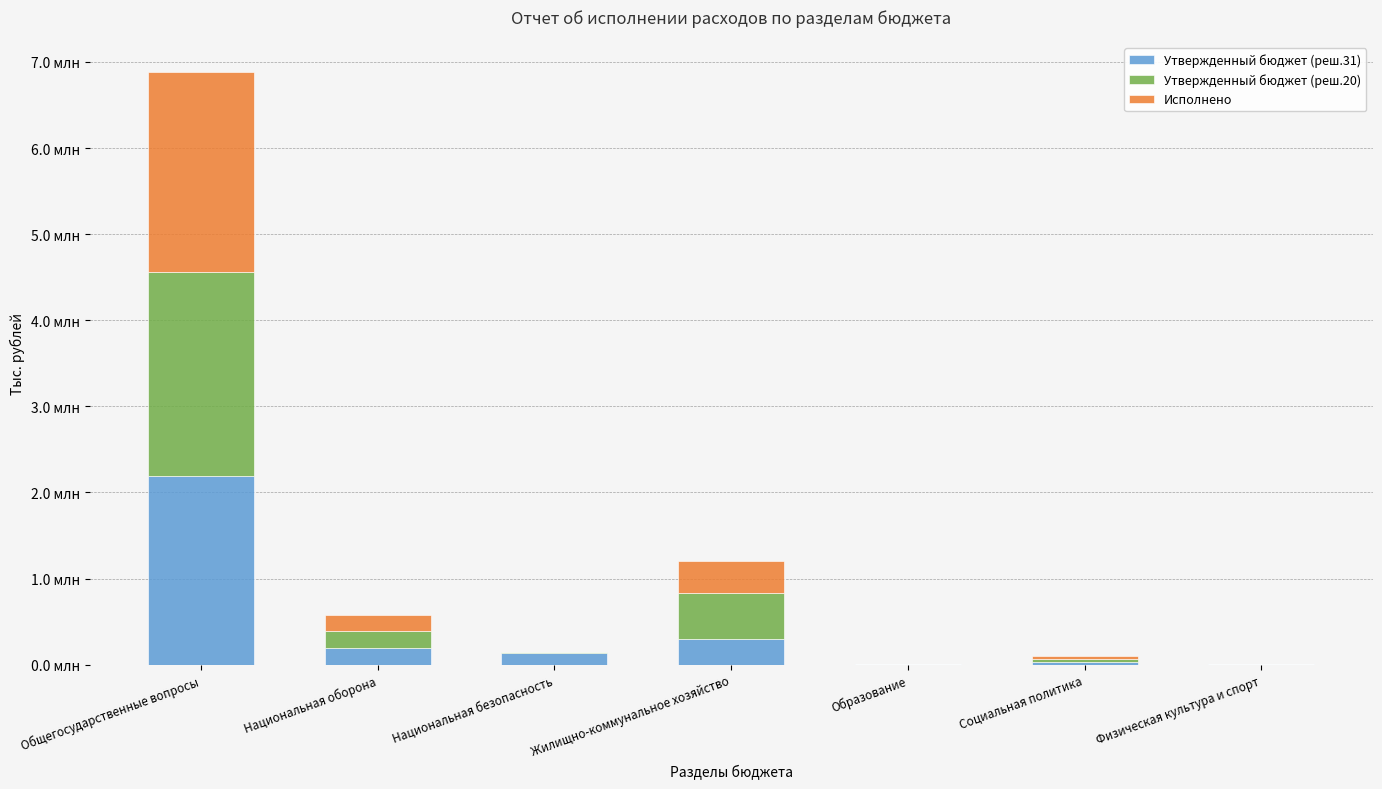

What are all the series names shown in the legend?

Утвержденный бюджет (реш.31), Утвержденный бюджет (реш.20), Исполнено